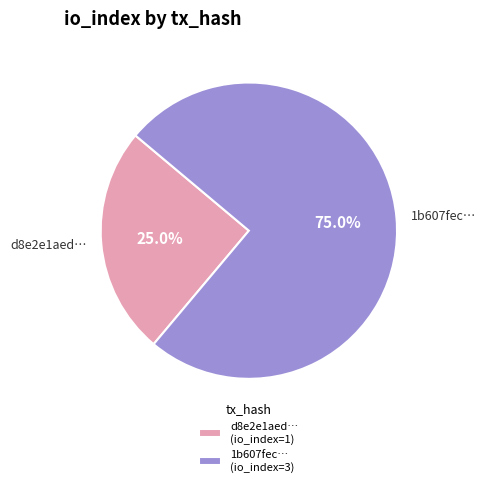

Is there any slice that represents more than half of the pie?

Yes